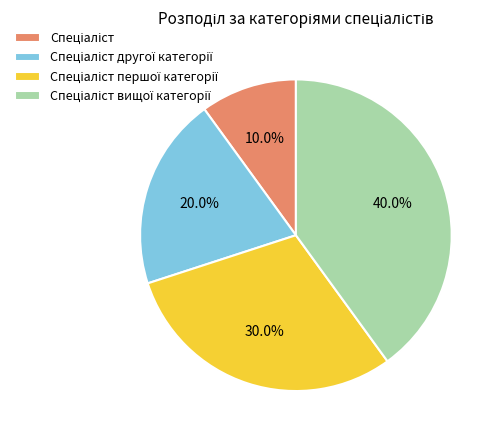

Is there any slice that represents more than half of the pie?

No